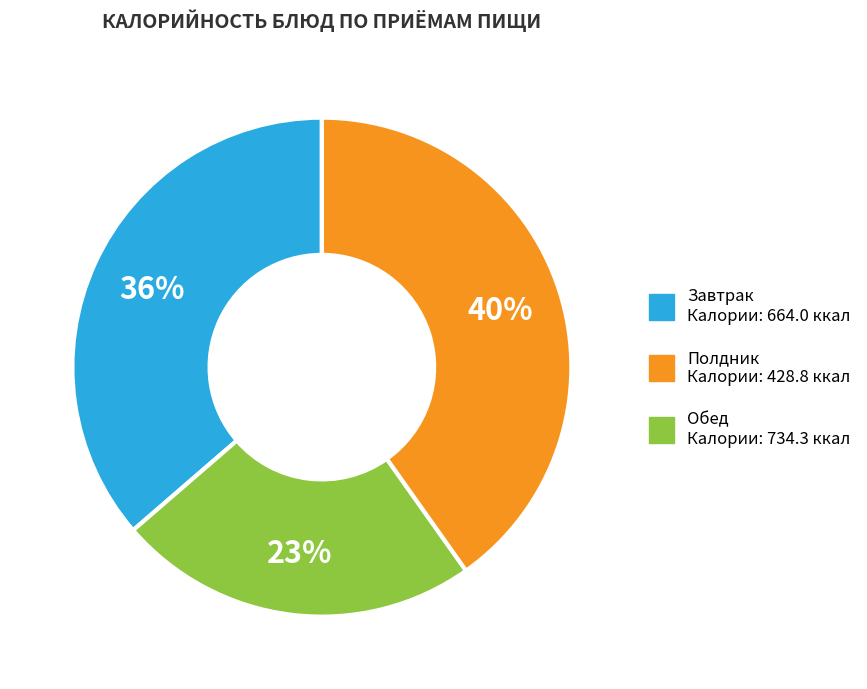

Is there a majority slice in this chart?

No